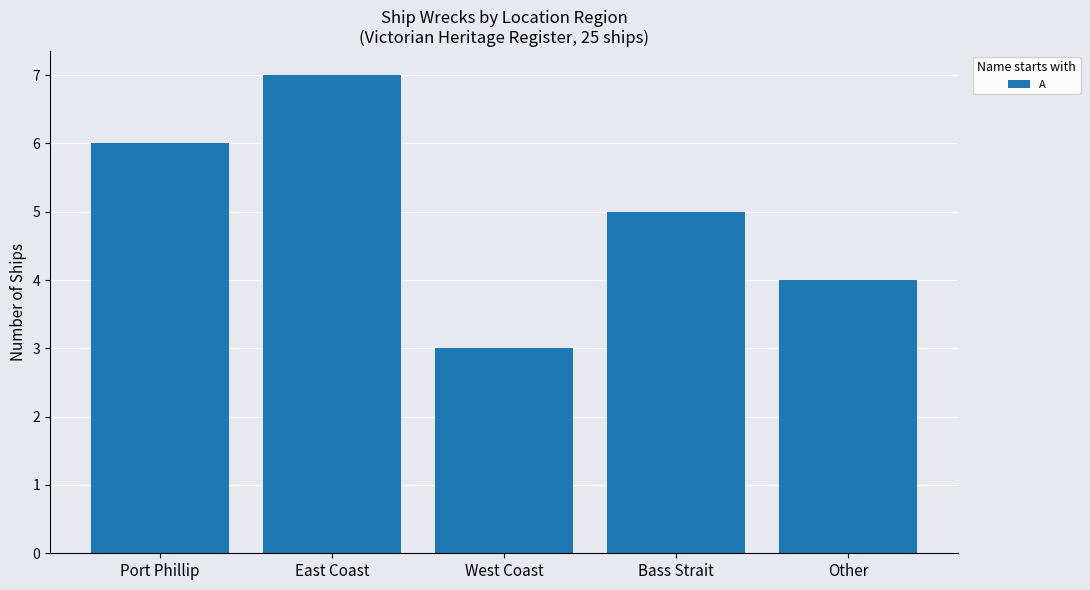

Are the bars horizontal?

No